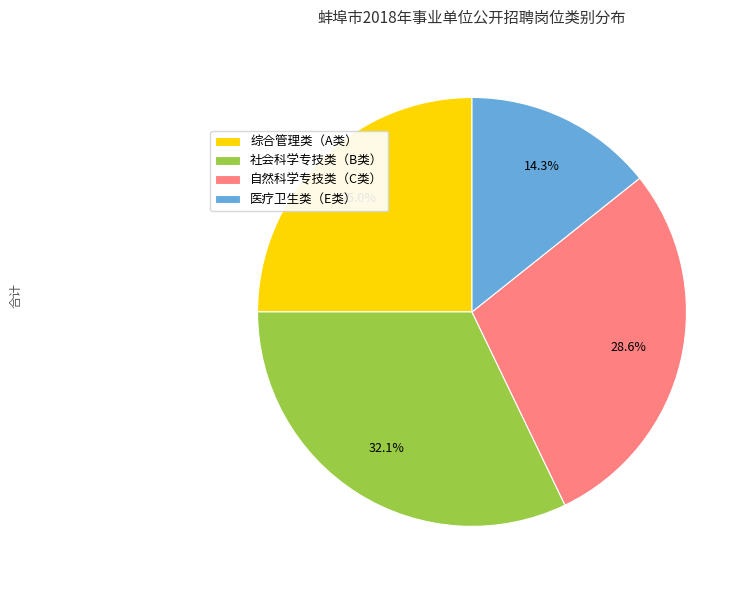

To the nearest percent, what is the average slice percentage?

25%